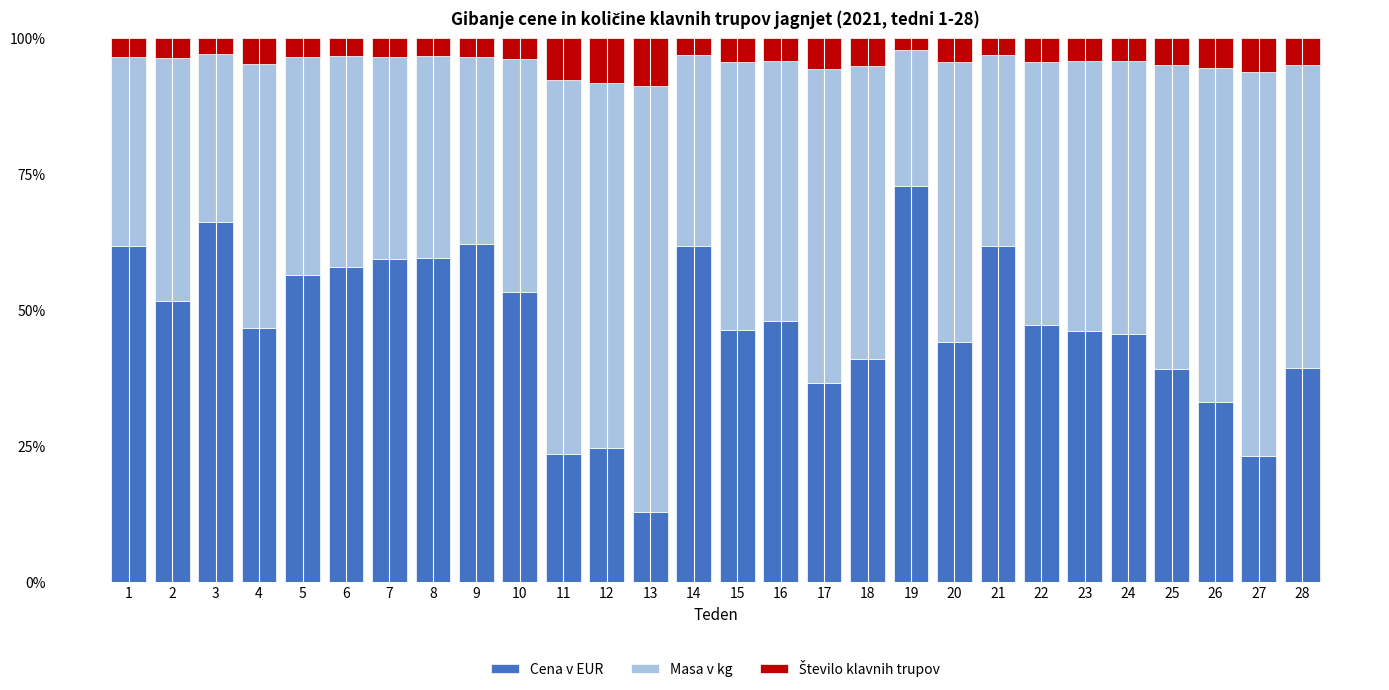

At which label does Cena v EUR reach its peak?

19